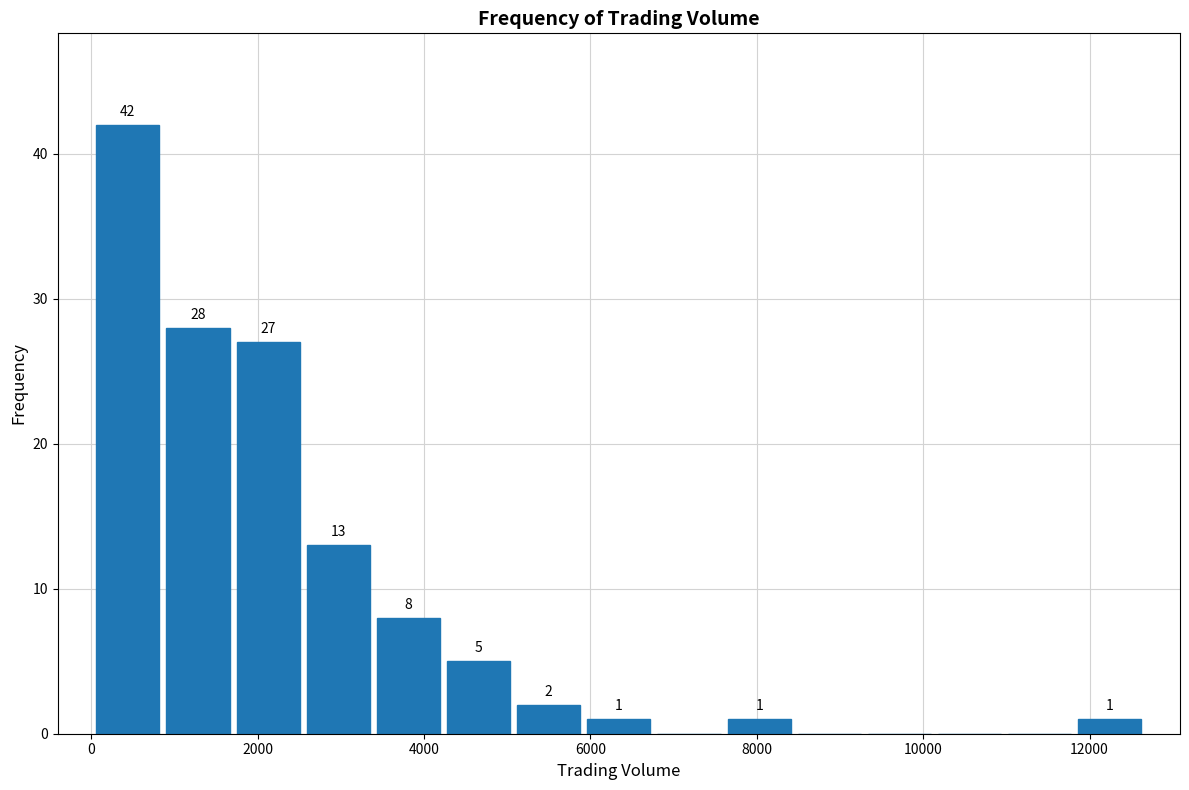

Which range on the x-axis has the tallest bar?

0 to 800